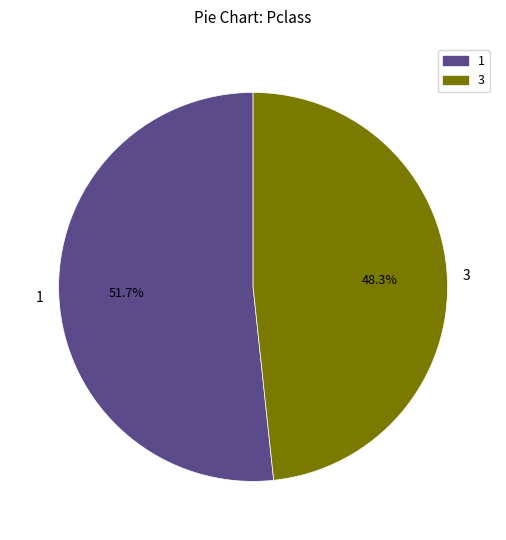

Approximately how many times larger is the value at 1 compared to 3?

1.1